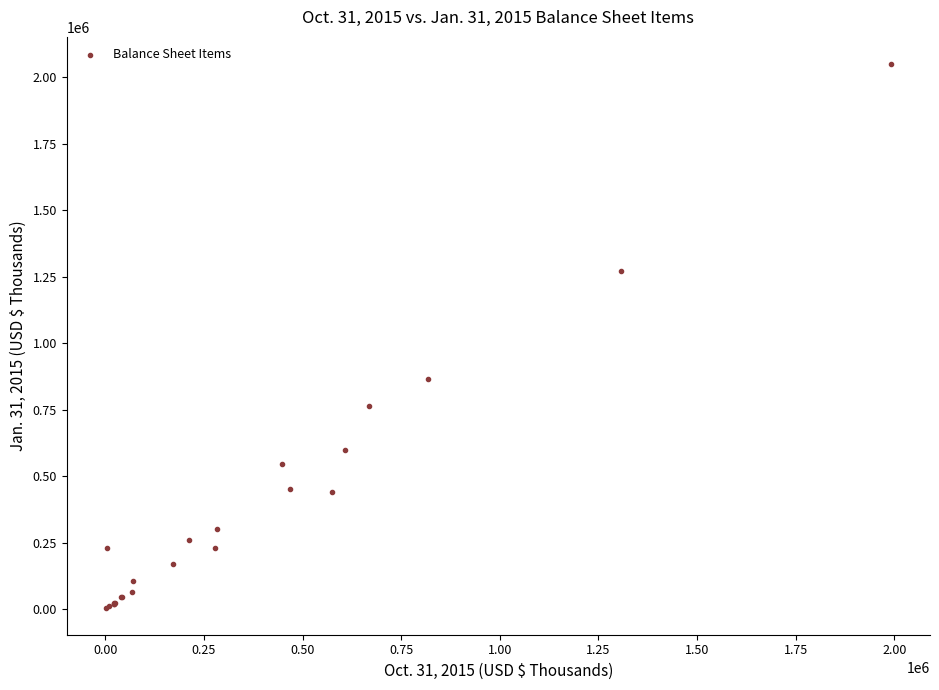

What Y value in the scatter plot is closest to 1028125?

866246